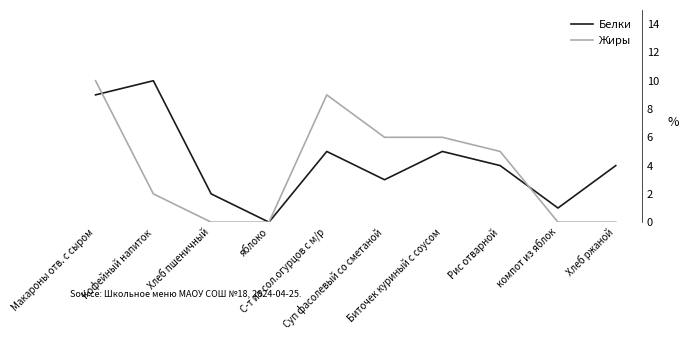

Where is the first local maximum for Жиры?

С-т из сол.огурцов с м/р